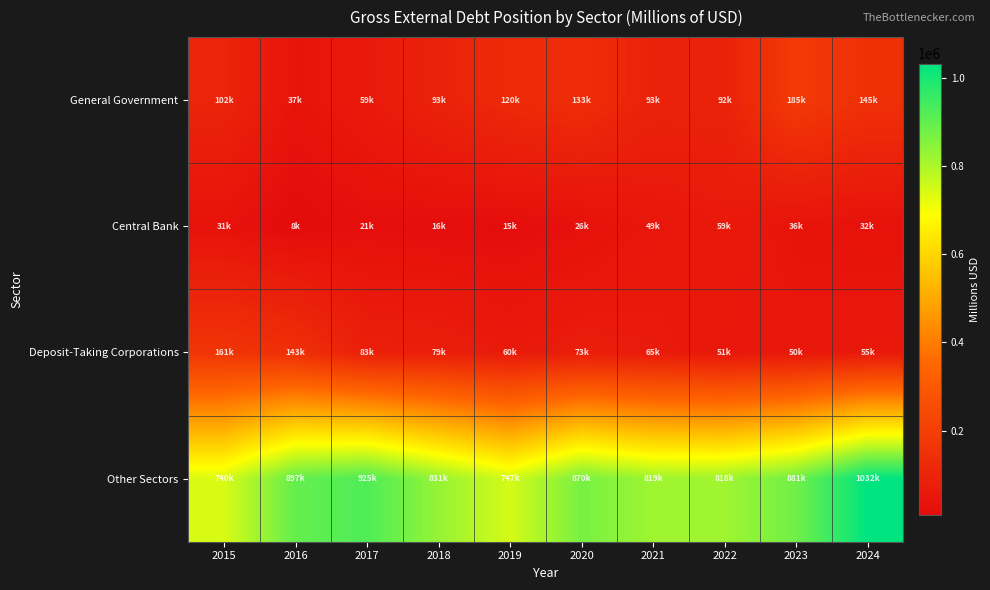

Between 2018 and 2024, which series saw the biggest shift?

Other Sectors